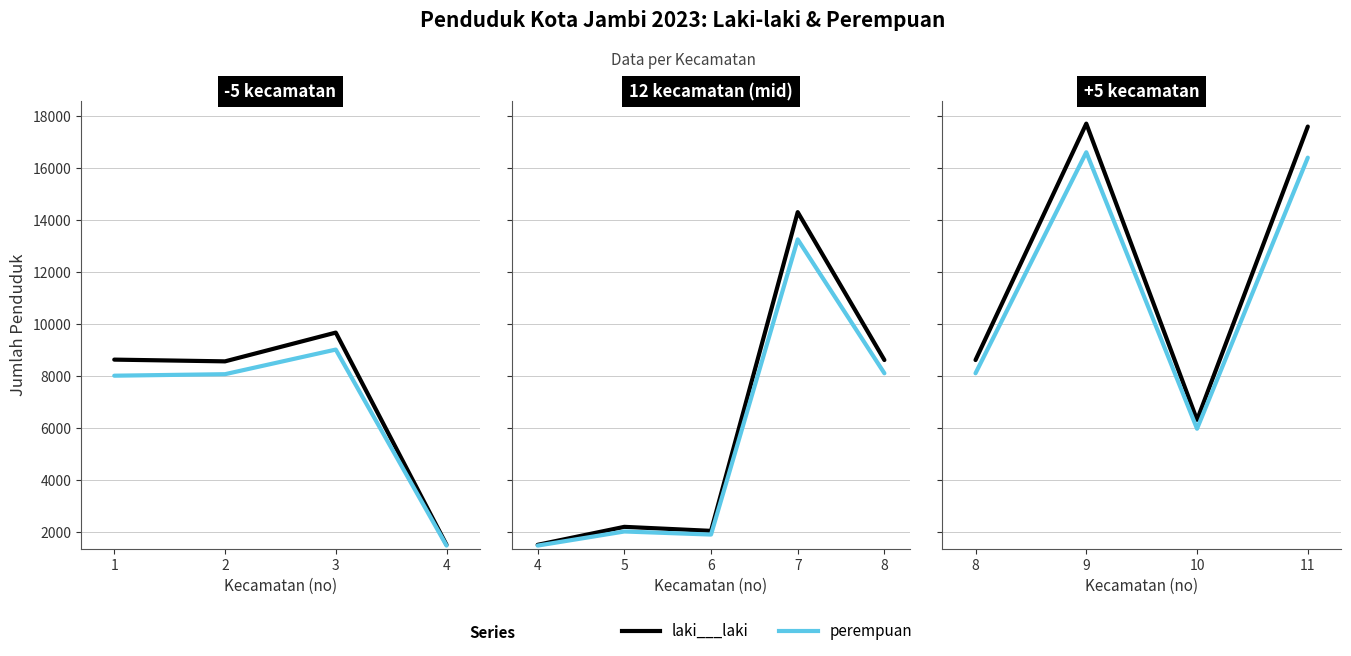

Is it true that laki___laki equals 14097 at 8?

False